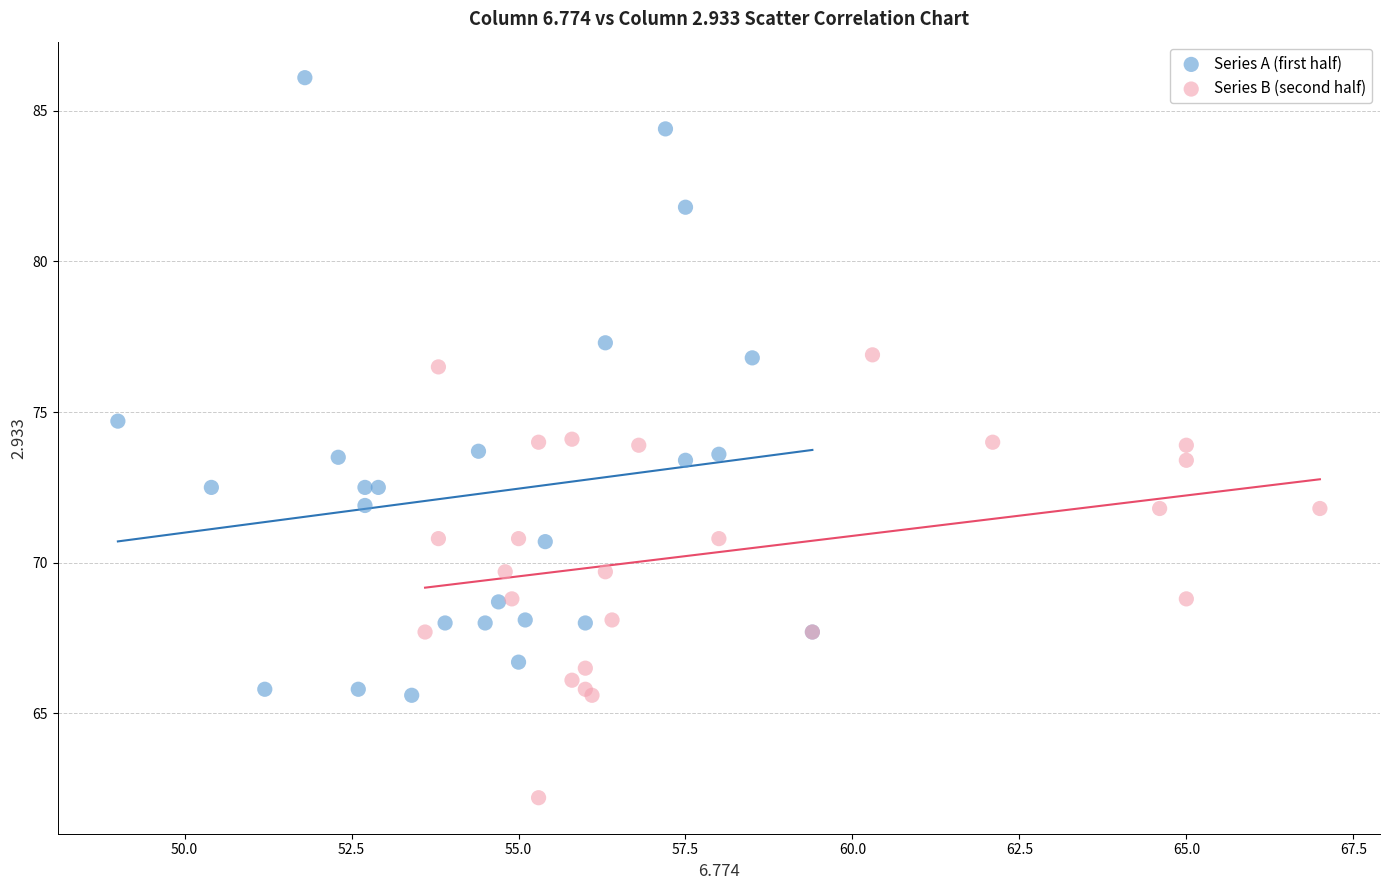

Which series has the largest Y range (max minus min)?

Series A (first half)